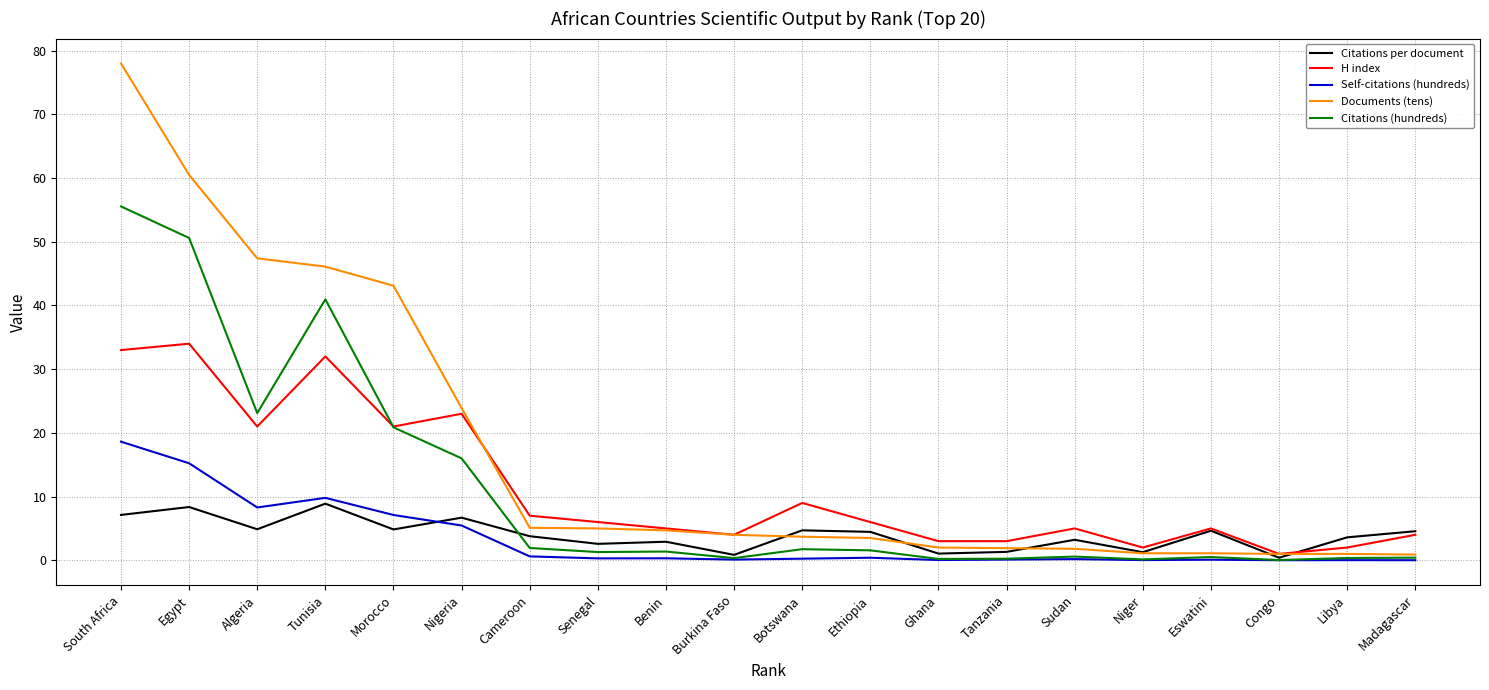

List the series in order of their peak value, lowest first.

Citations per document, Self-citations (hundreds), H index, Citations (hundreds), Documents (tens)